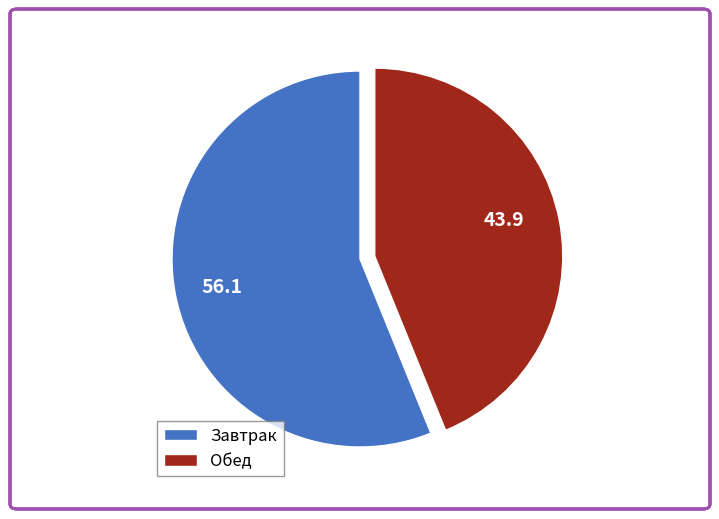

Is the sum of Обед and Завтрак greater than half?

Yes